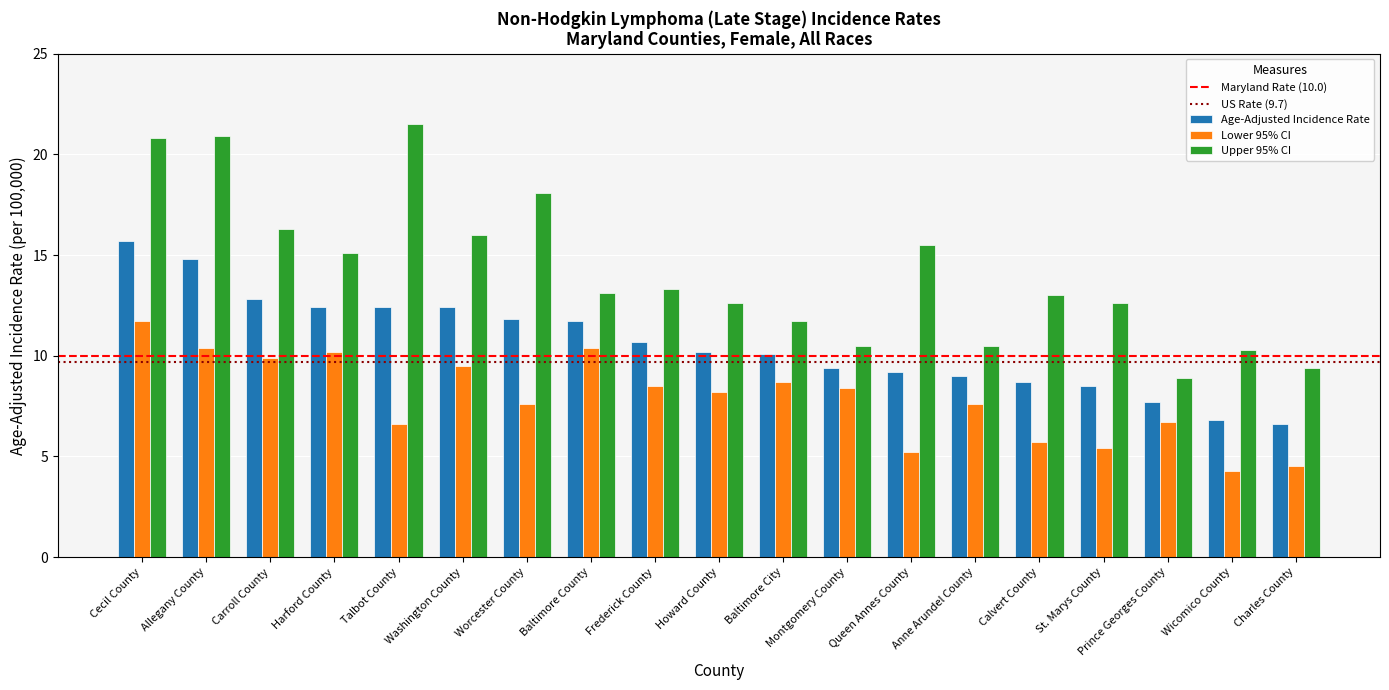

What is the sum of the Upper 95% CI values at Howard County and Prince Georges County?

21.5